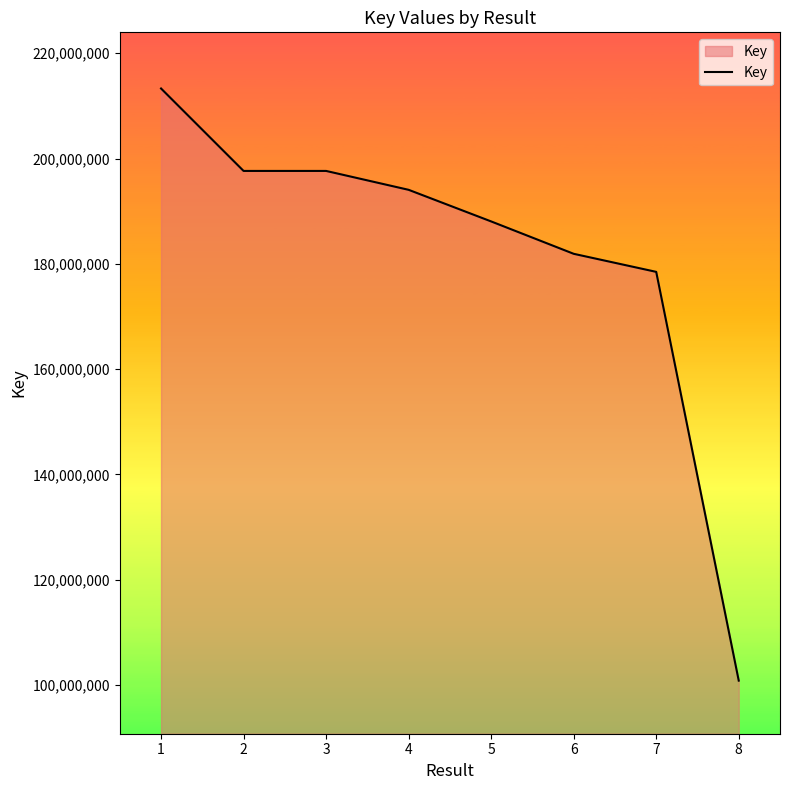

What is the difference between the values at 7 and 5?

9578960